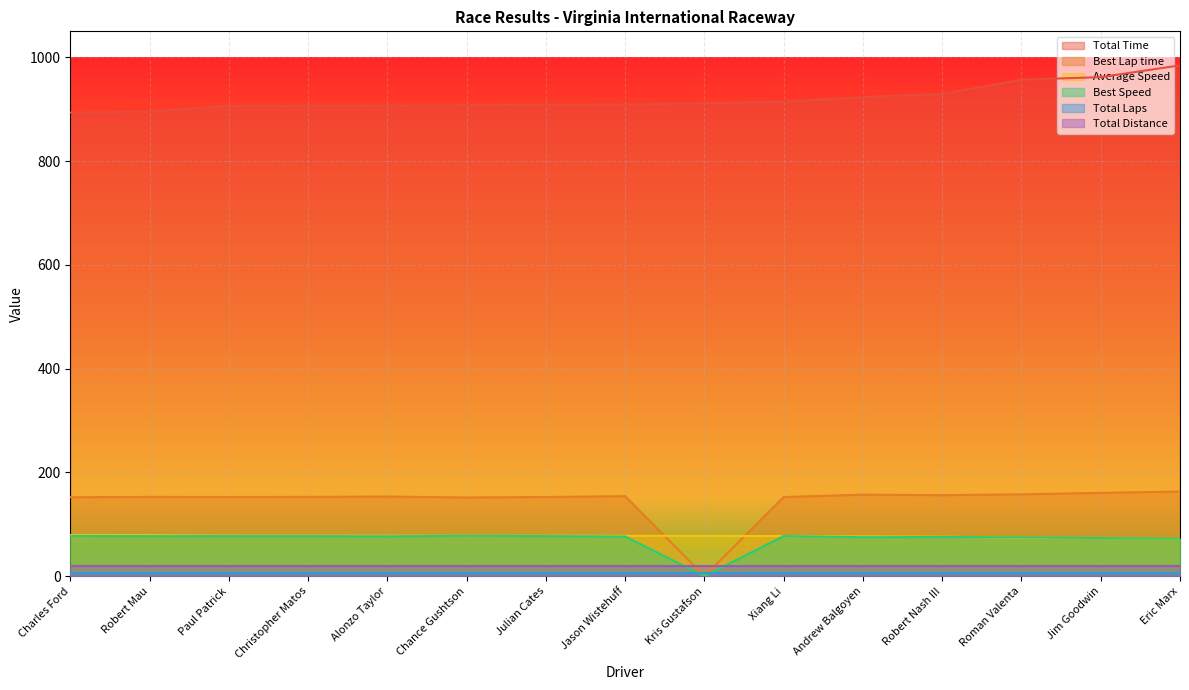

How many data points in Average Speed are above 77?

10